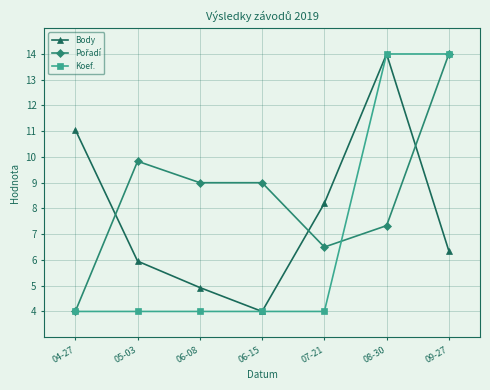

The Koef. series shows 9.7 at 08-30. True or false?

False